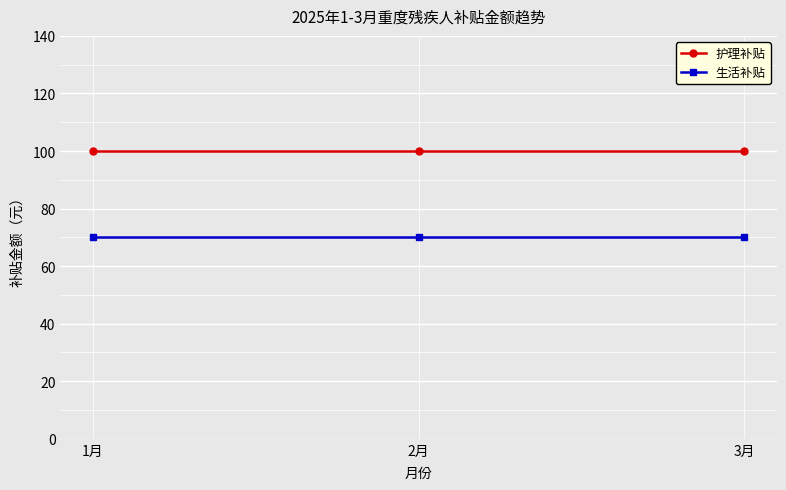

Which series has the largest total across all categories?

护理补贴